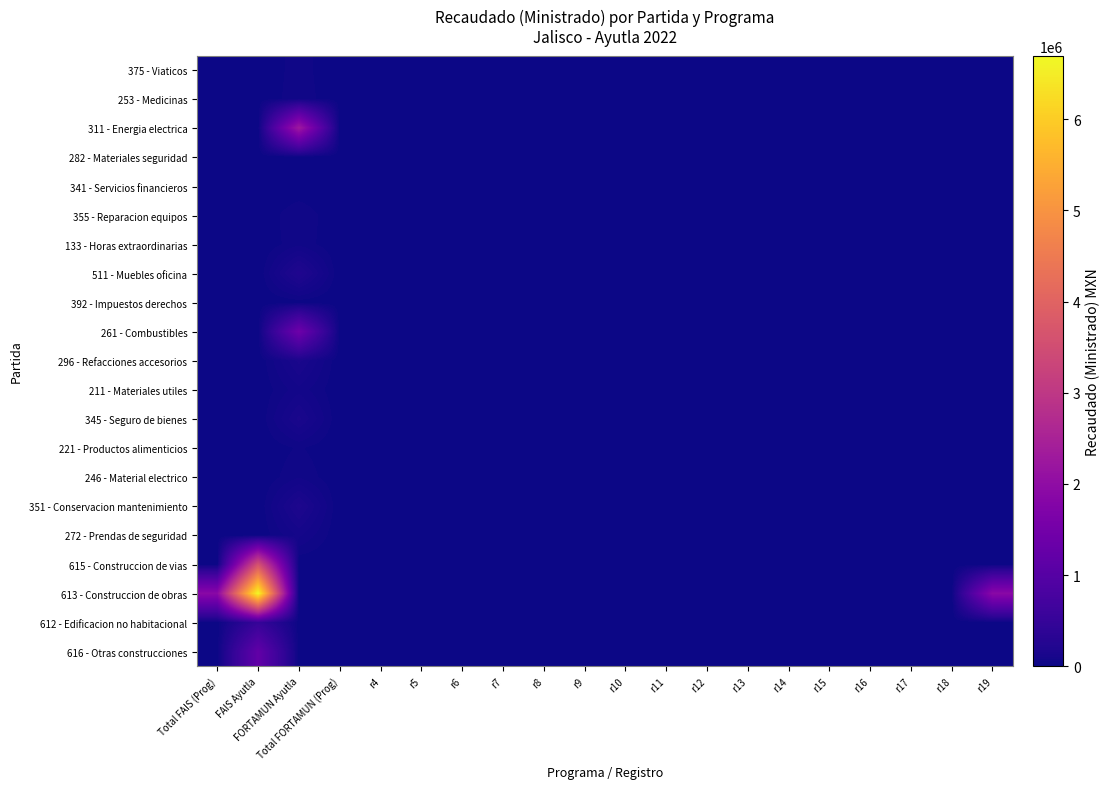

At which category is the sum across all series the highest?

FAIS Ayutla